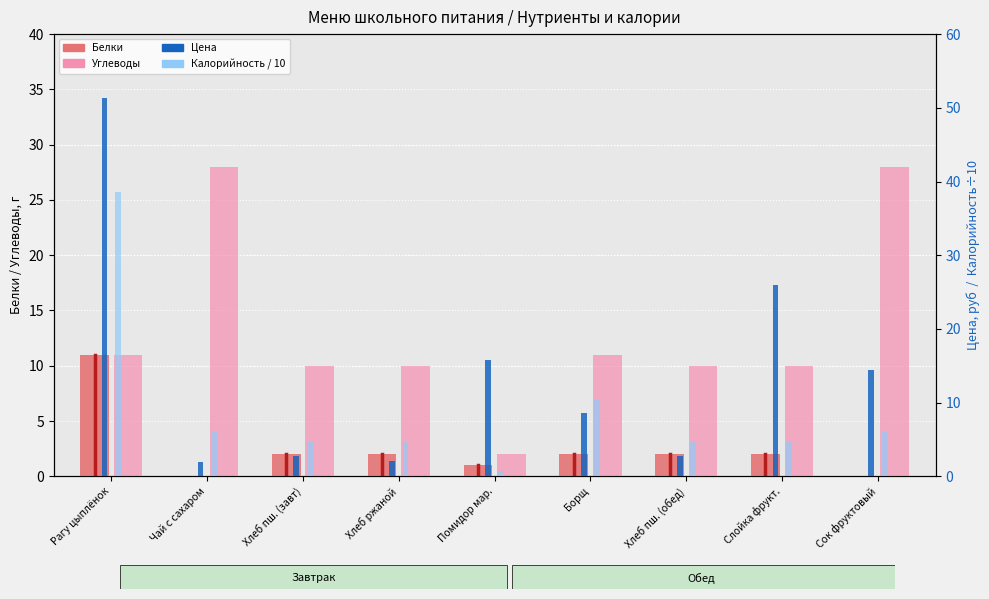

Is the value of Калорийность / 10 at Хлеб пш. (завт) greater than the value of Белки at Сок фруктовый?

Yes